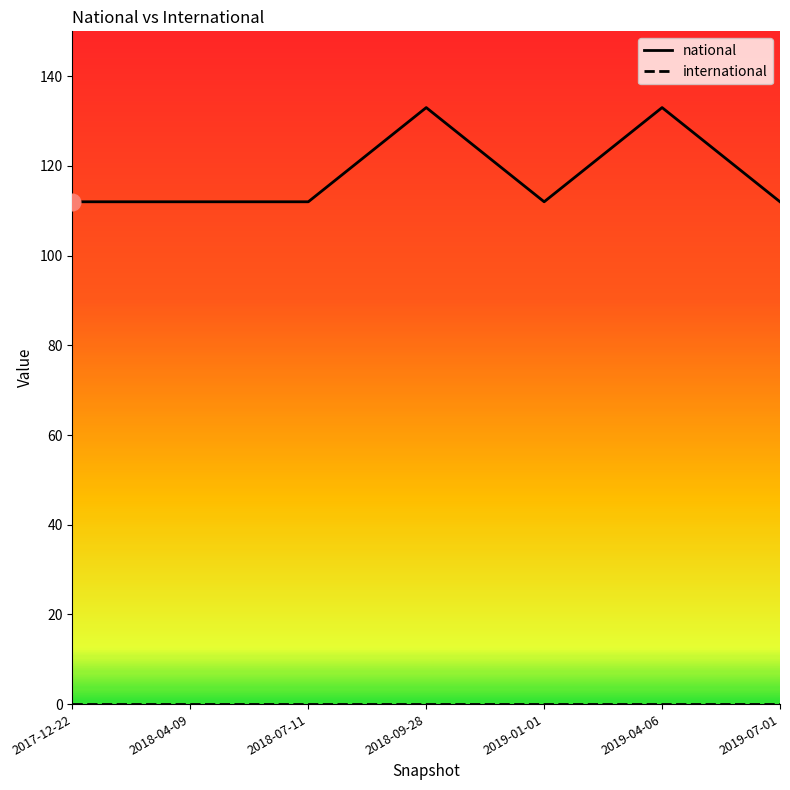

Does the chart have visible grid lines?

No